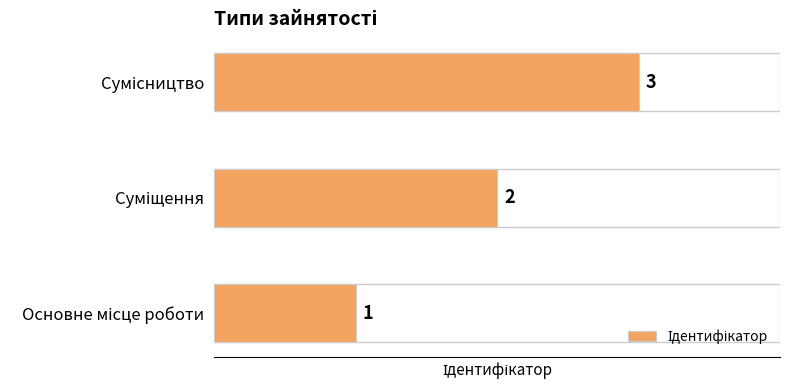

How many values are below 2?

1